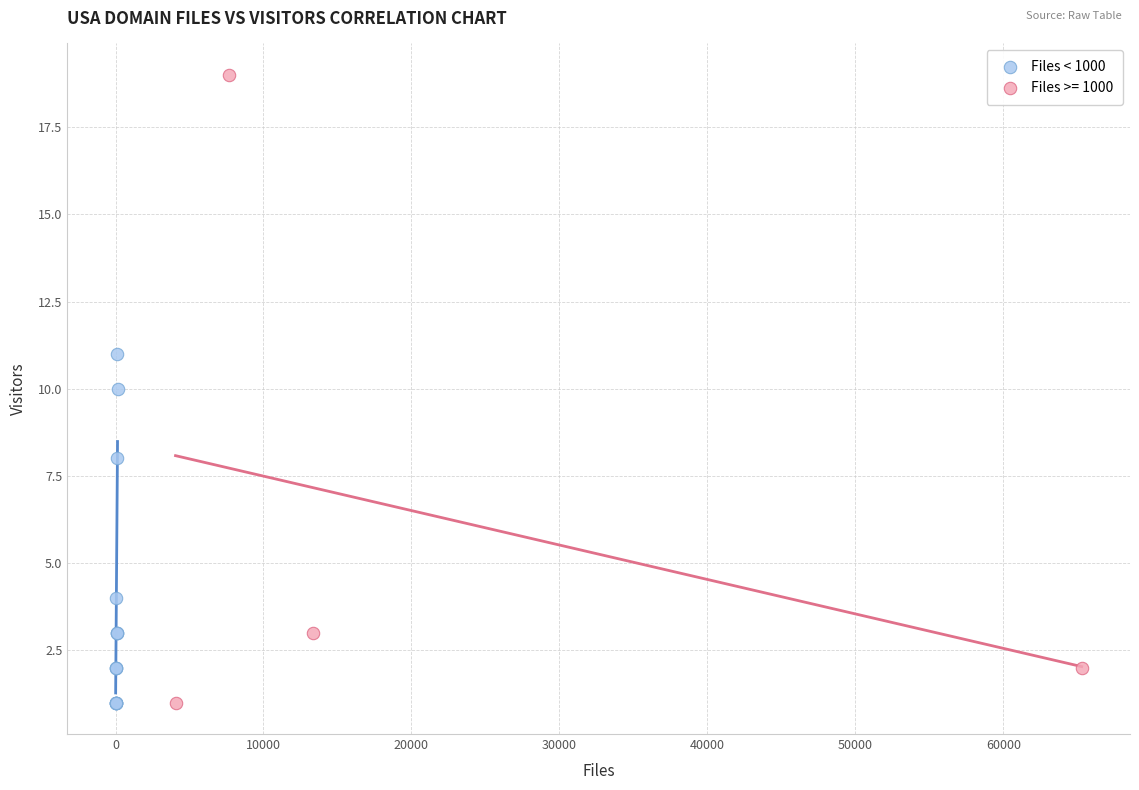

Which series has the widest spread of Y values?

Files >= 1000